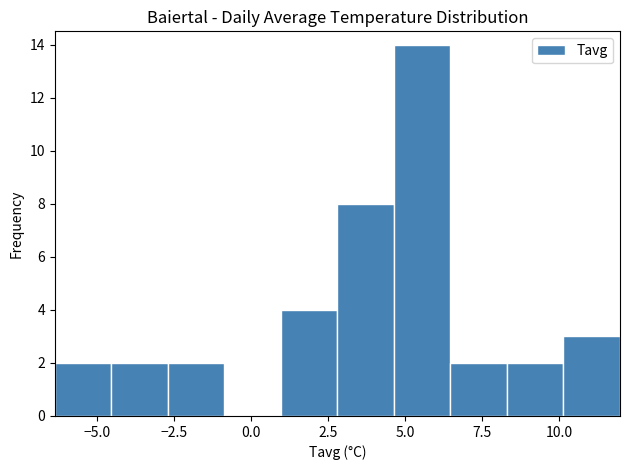

Read against the x-axis, roughly where is the centre of the tallest bar?

5.5